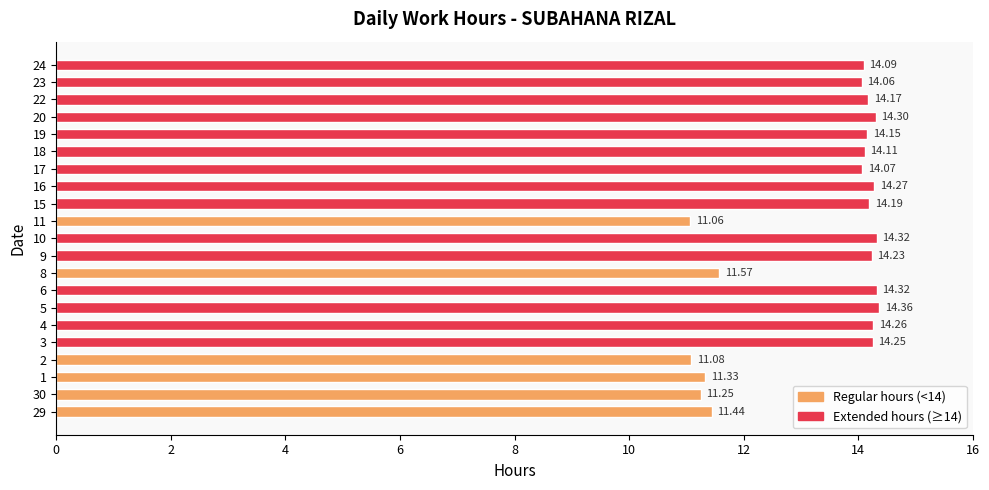

Read the value at 9.

14.2